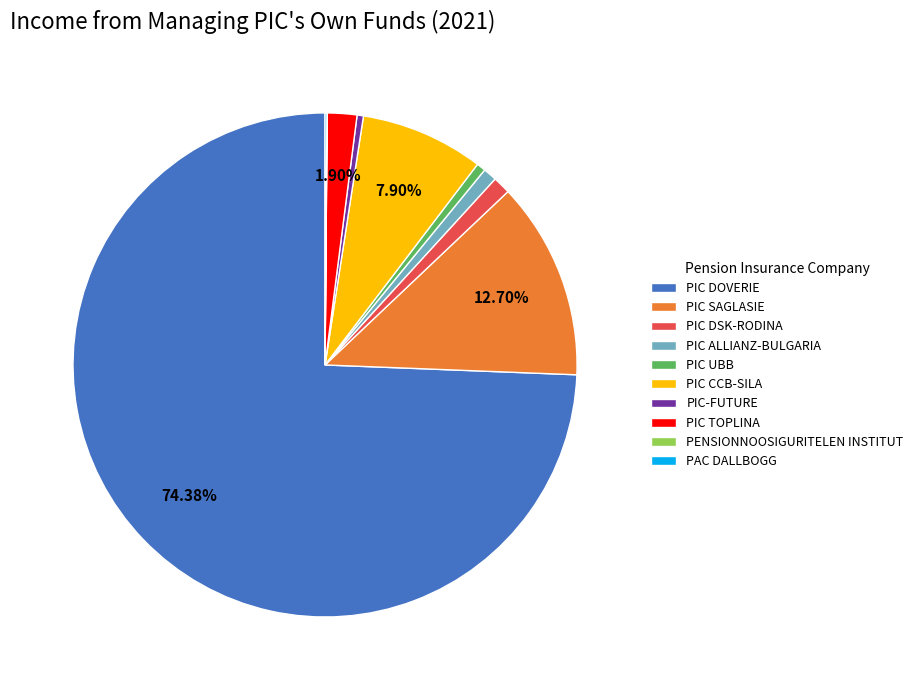

The PIC DSK-RODINA slice represents 11% of the pie. True or false?

False